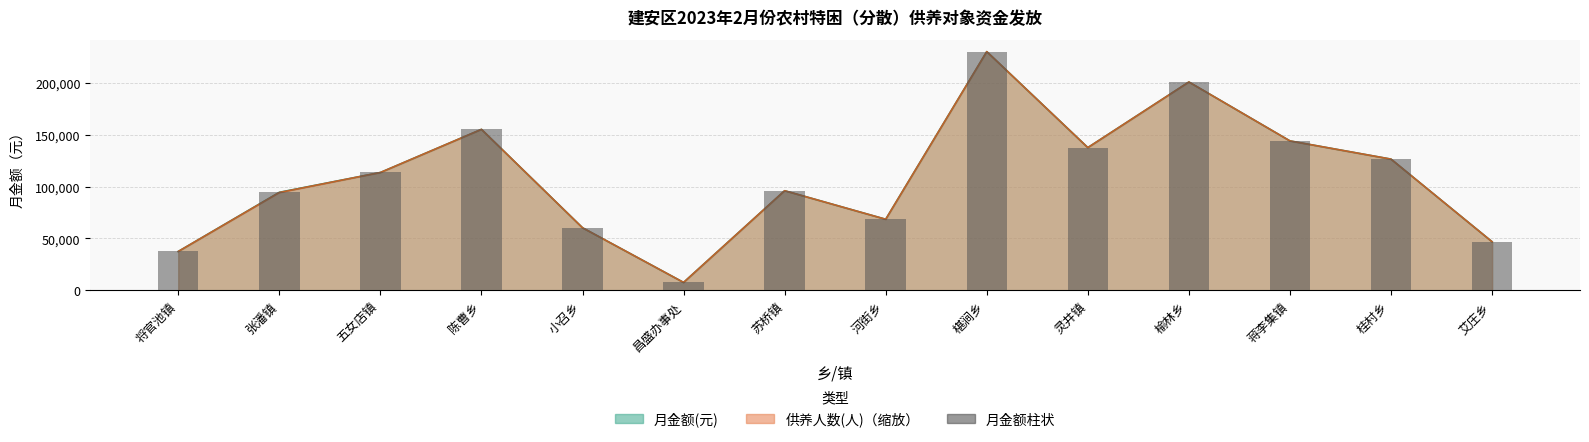

What is the label of the 1st bar from the left?

将官池镇